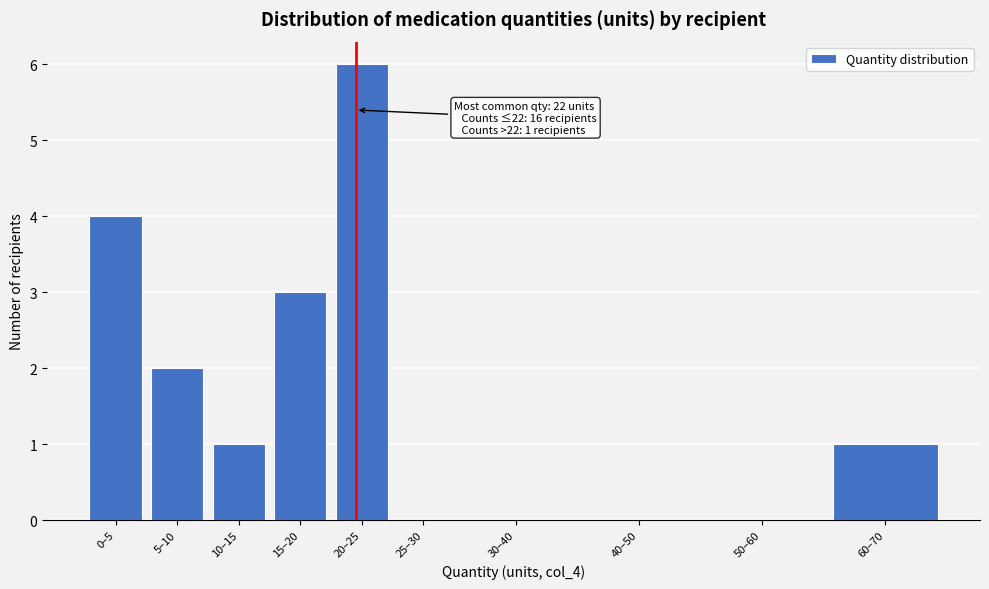

Reading right to left, extract all data points from this chart.

60–70=1	50–60=0	40–50=0	30–40=0	25–30=0	20–25=6	15–20=3	10–15=1	5–10=2	0–5=4